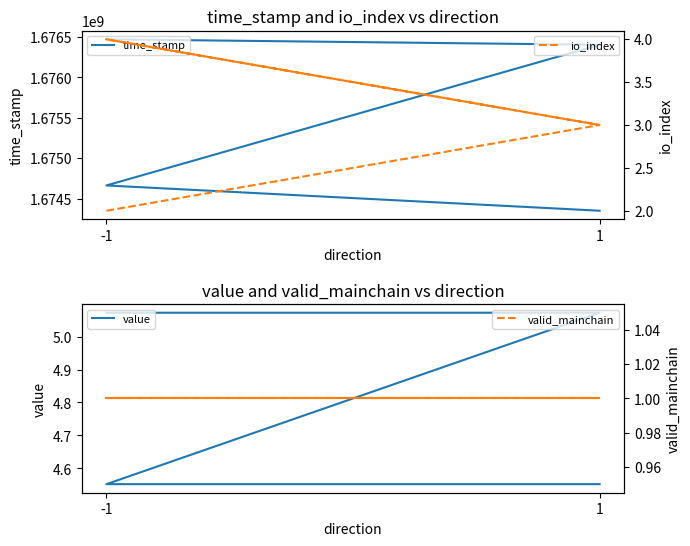

Which series has the largest total across all categories?

time_stamp